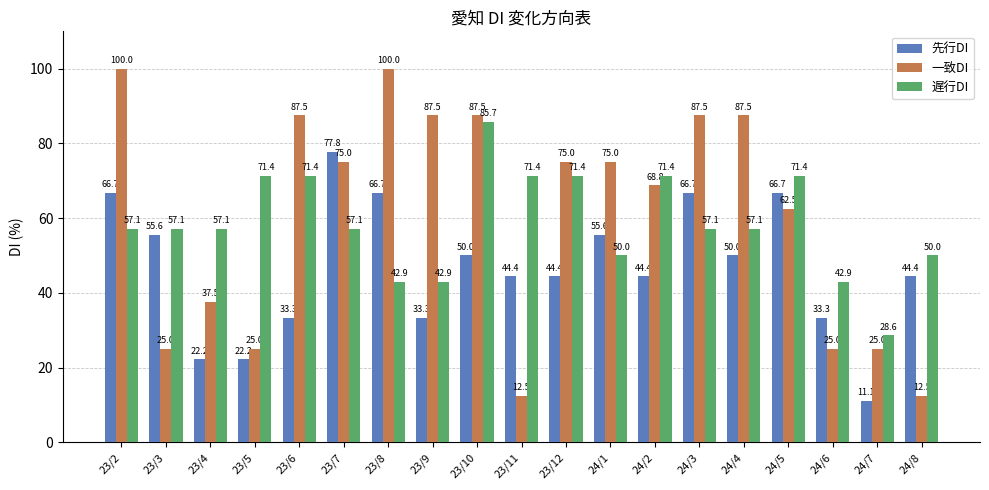

The 遅行DI series shows 71.4 at 23/6. True or false?

True